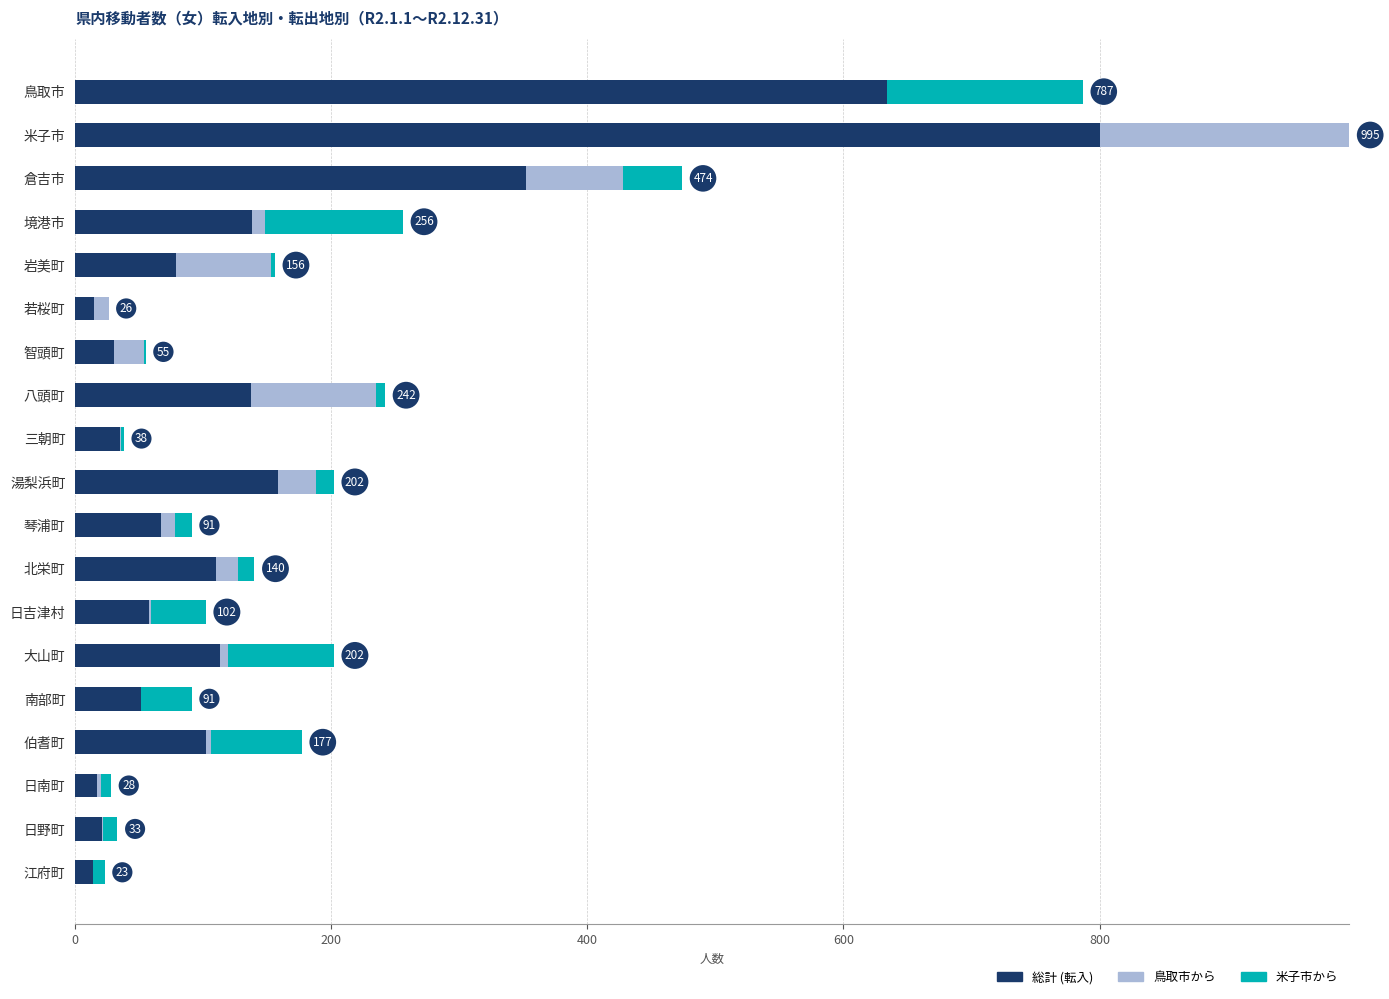

What is the sum of all 総計 (転入) values?

2931